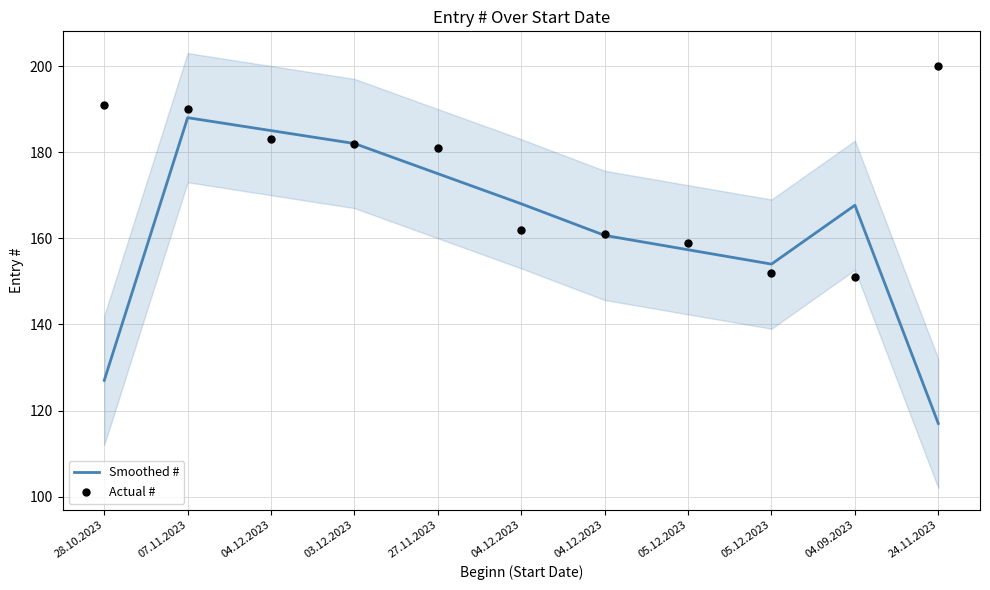

At which category is the sum across all series the highest?

07.11.2023